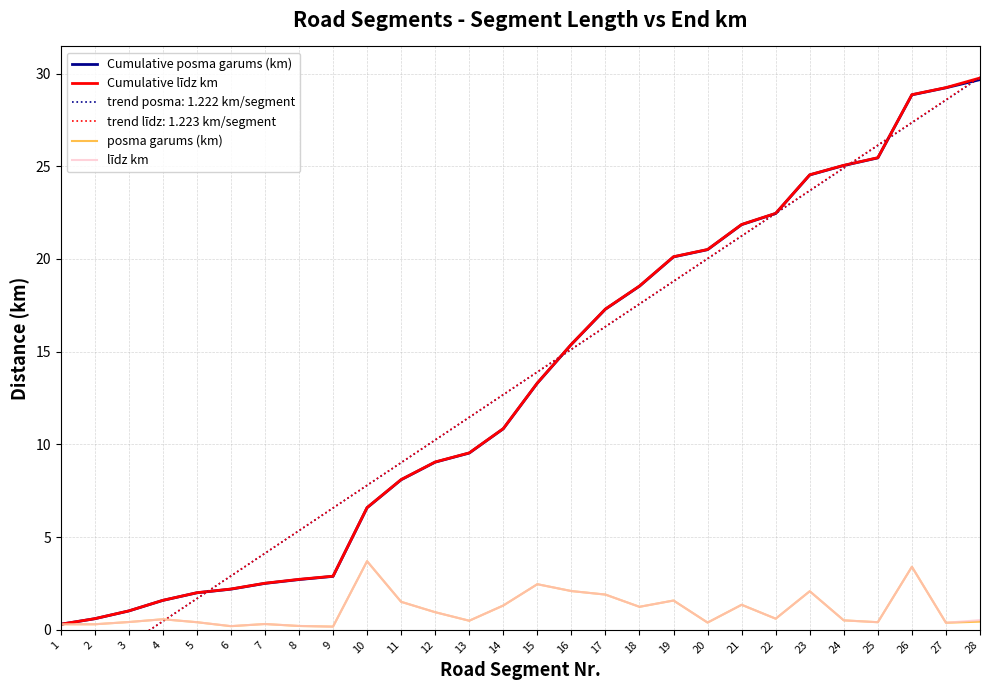

Read the posma garums (km) value at 12.

0.9